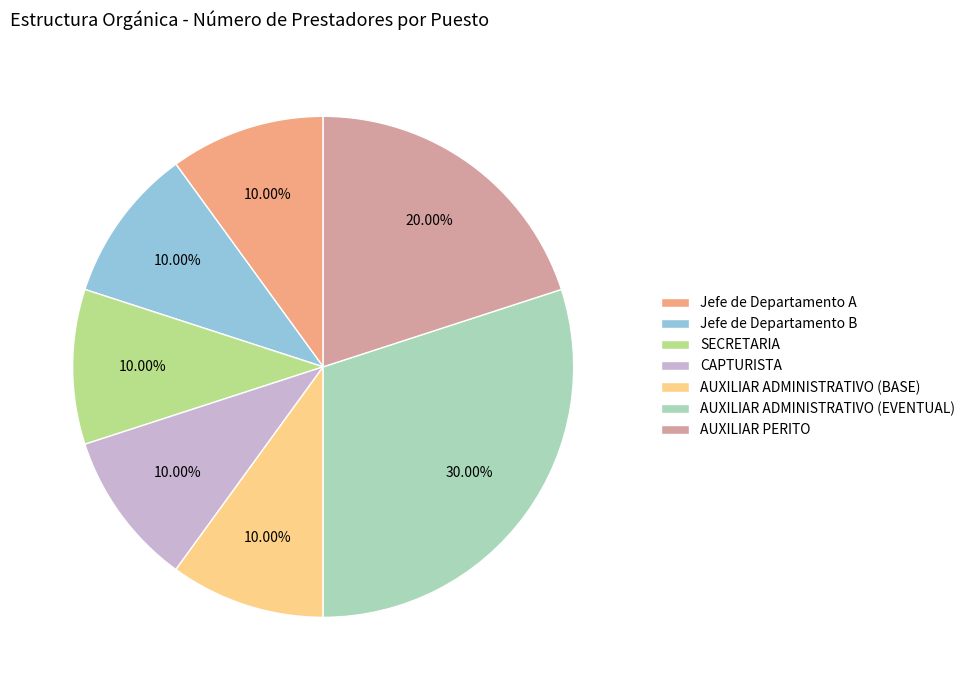

To the nearest percent, what is the average slice percentage?

14%